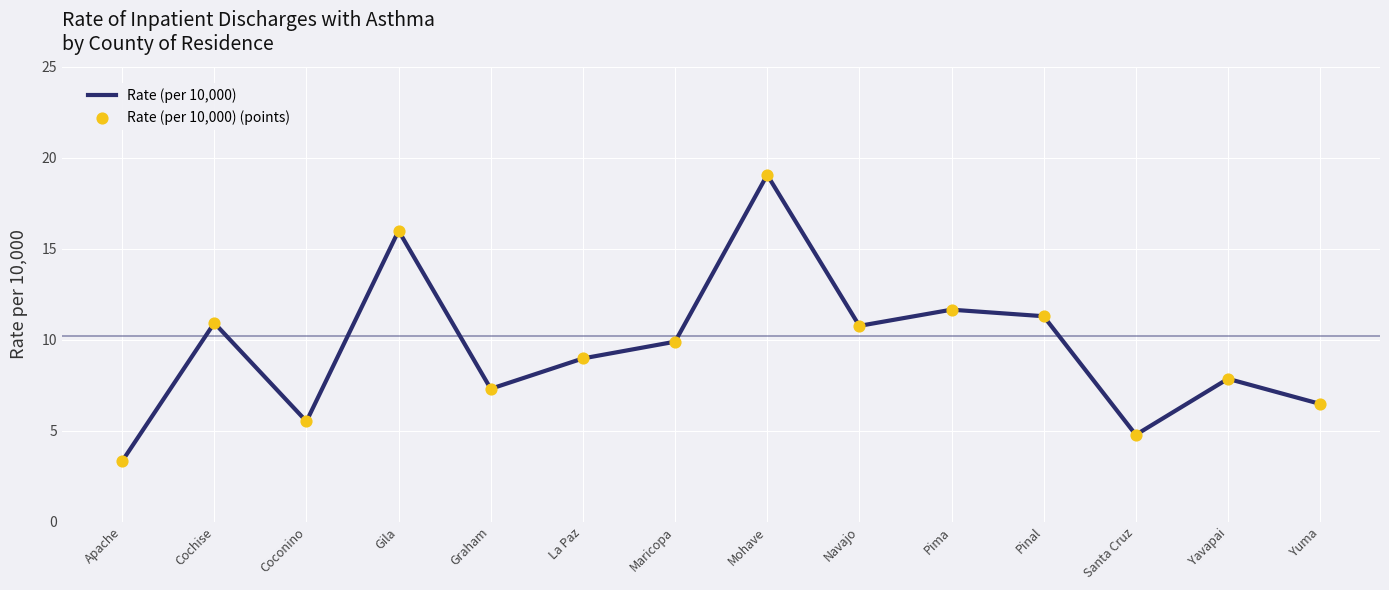

What position from the left is Santa Cruz?

12